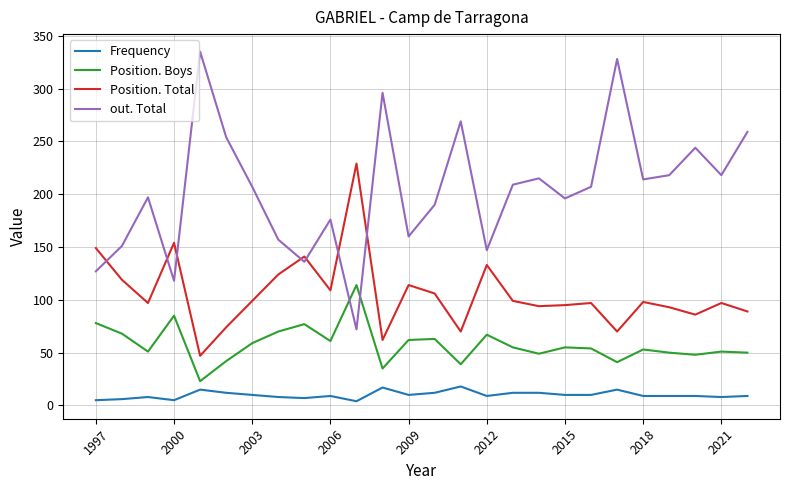

After their last crossing, which series has the higher values: Position. Boys or out. Total?

out. Total